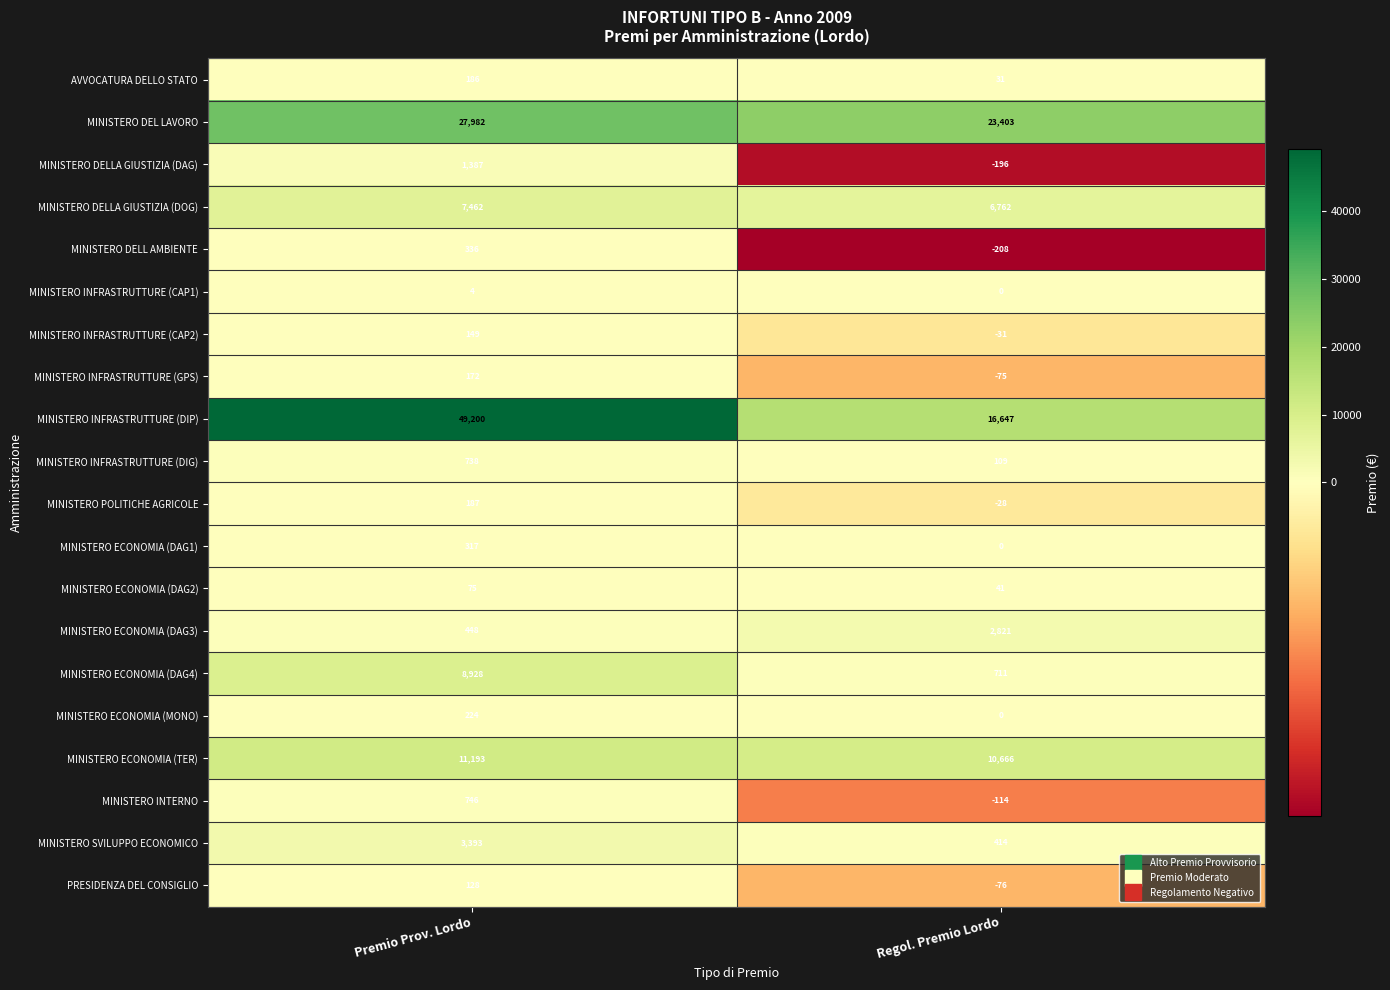

At which category is the sum across all series the highest?

Premio Prov. Lordo